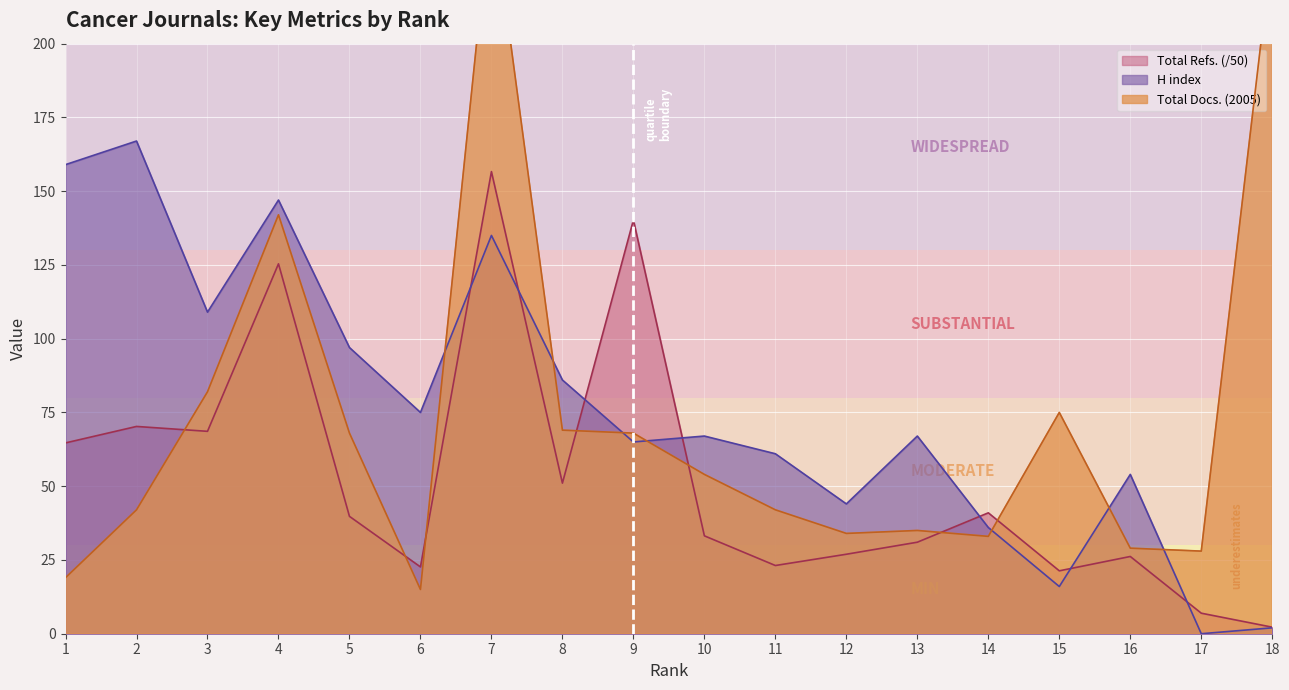

List the series in order of their peak value, highest first.

Total Docs. (2005), H index, Total Refs.